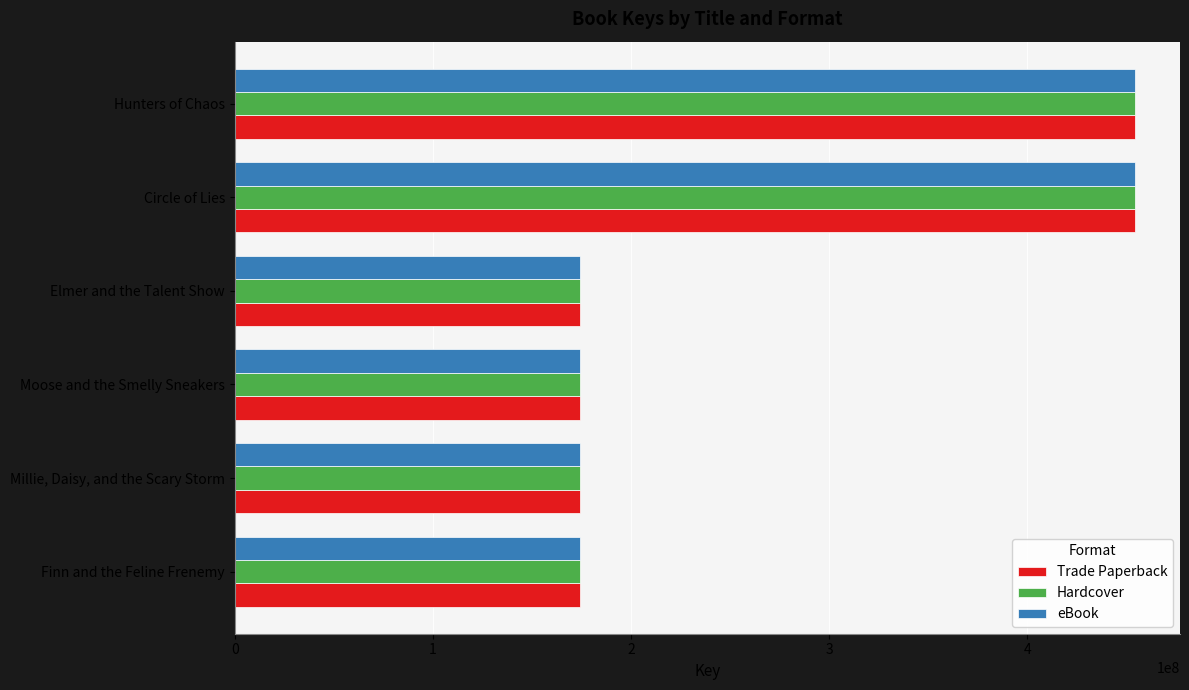

What is the difference between the second highest and minimum values in the eBook series?

280185007